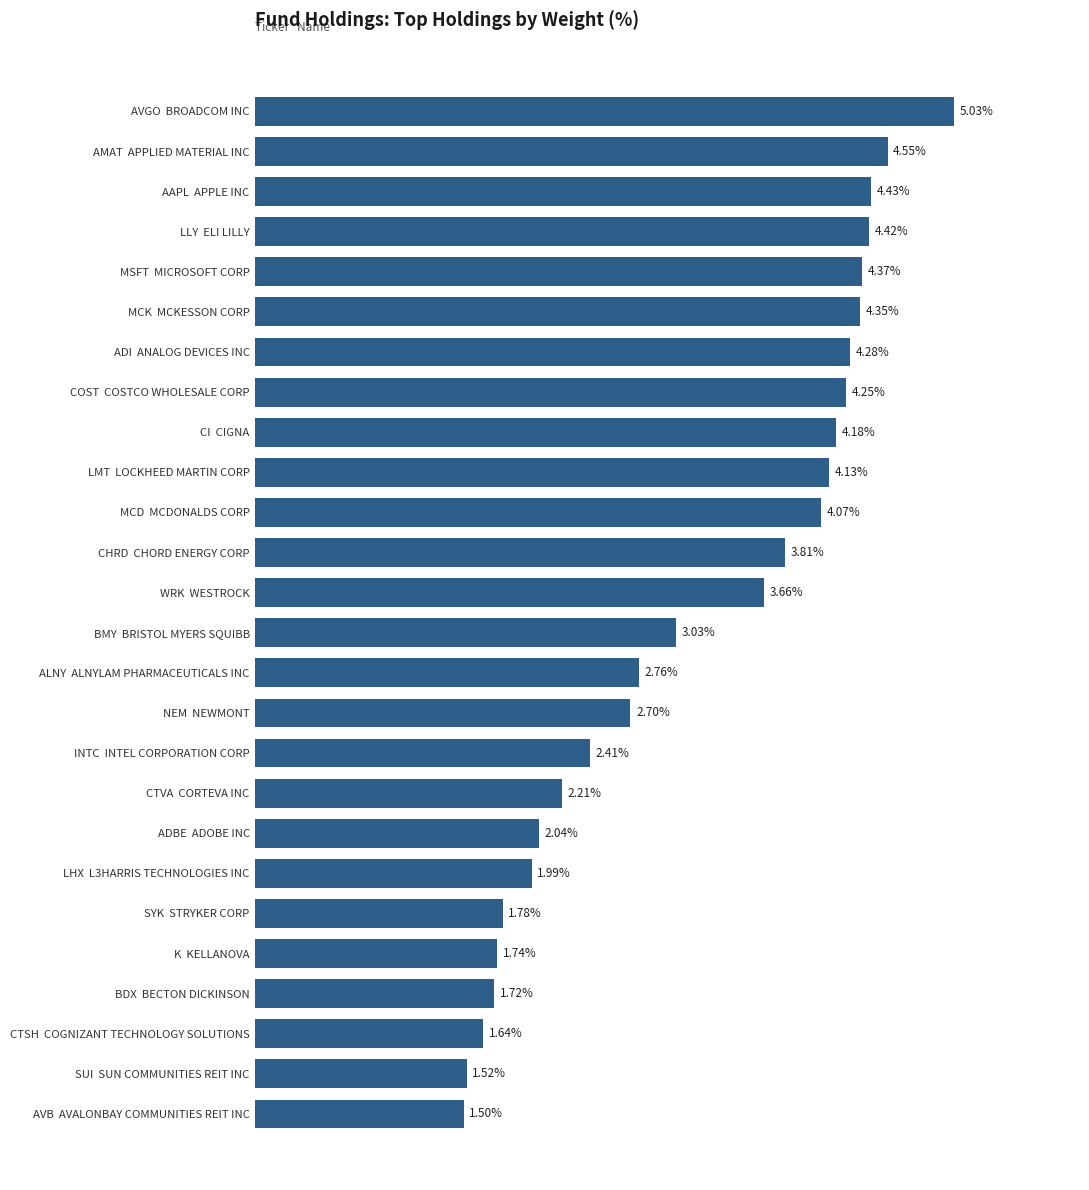

Which has a higher value, MSFT  MICROSOFT CORP or ADBE  ADOBE INC?

MSFT  MICROSOFT CORP